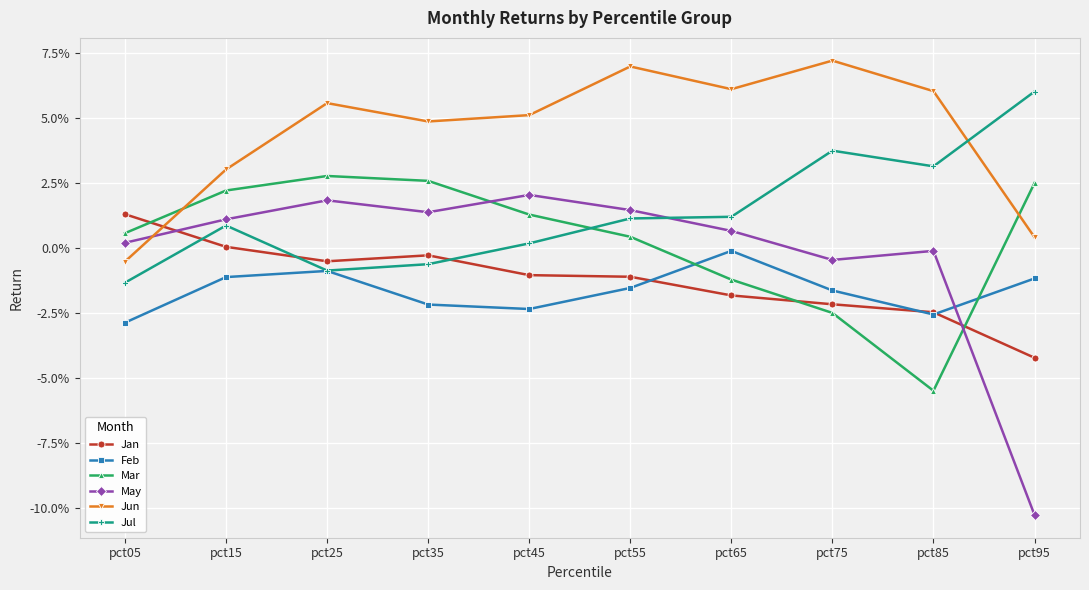

True or false: Mar has more than 2 points higher than both neighbors.

False